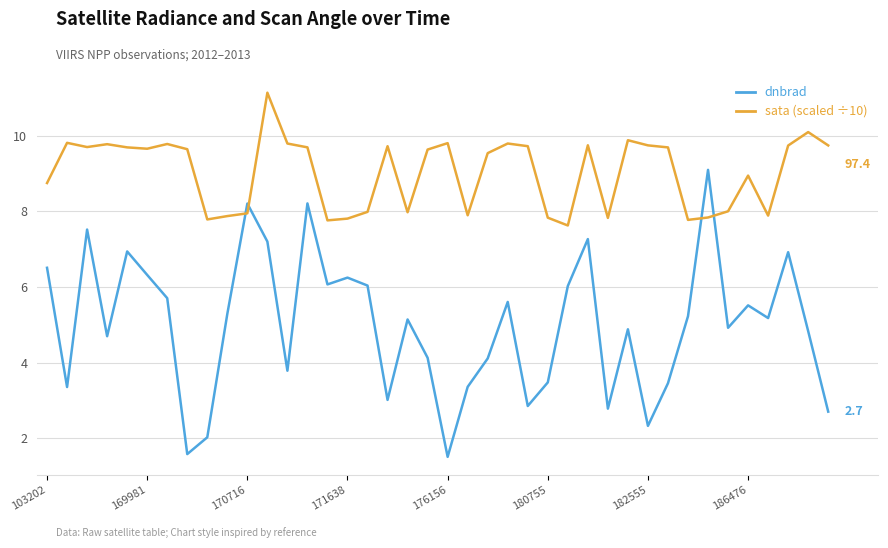

True or false: dnbrad and sata (scaled ÷10) cross at least once.

True